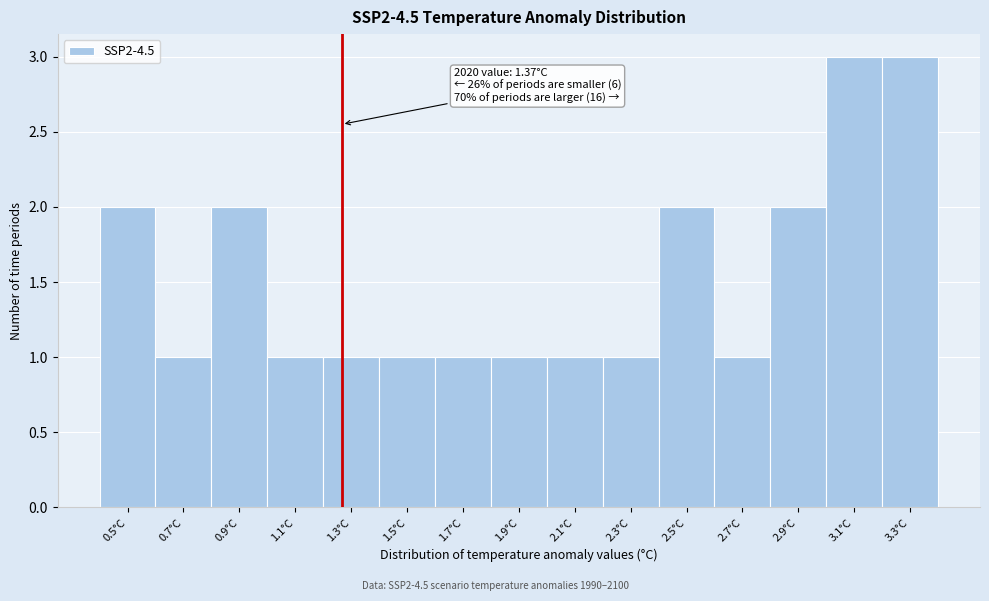

Reading left to right, list all the values displayed in this chart.

2	1	2	1	1	1	1	1	1	1	2	1	2	3	3